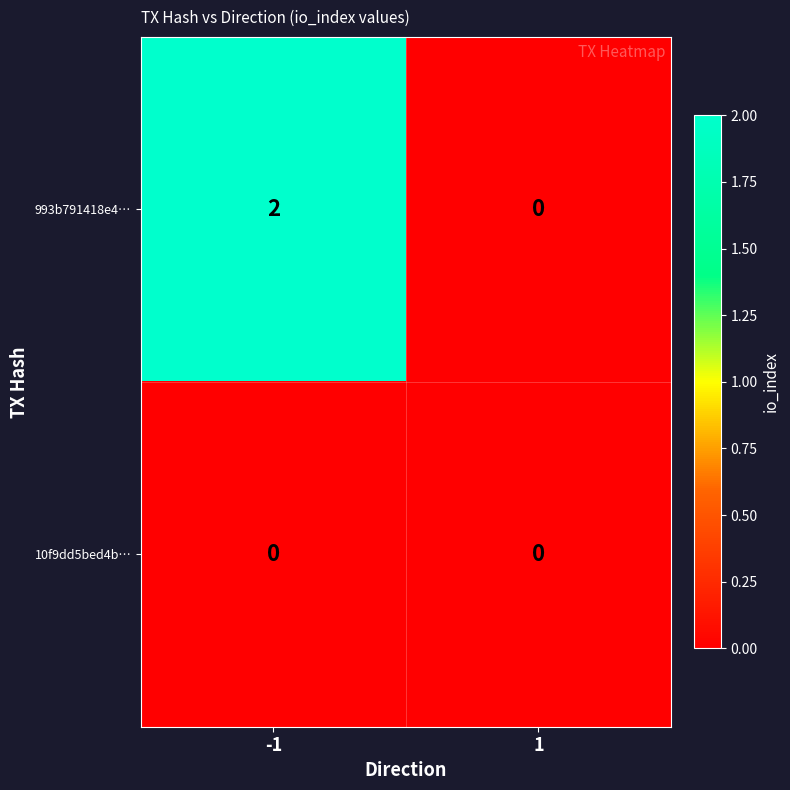

Which category has the highest value across all series?

-1